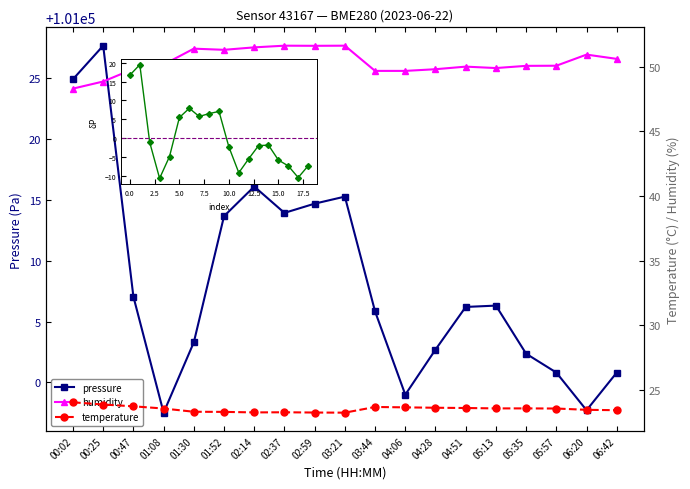

True or false: pressure and humidity intersect in this chart.

False